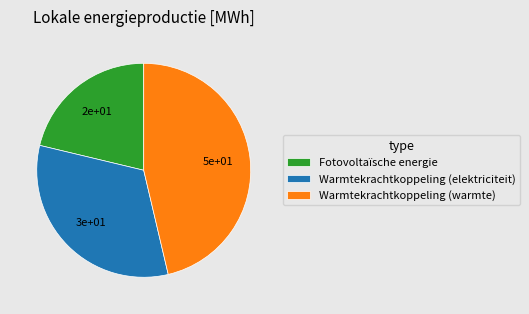

The Warmtekrachtkoppeling (warmte) slice represents 52% of the pie. True or false?

False